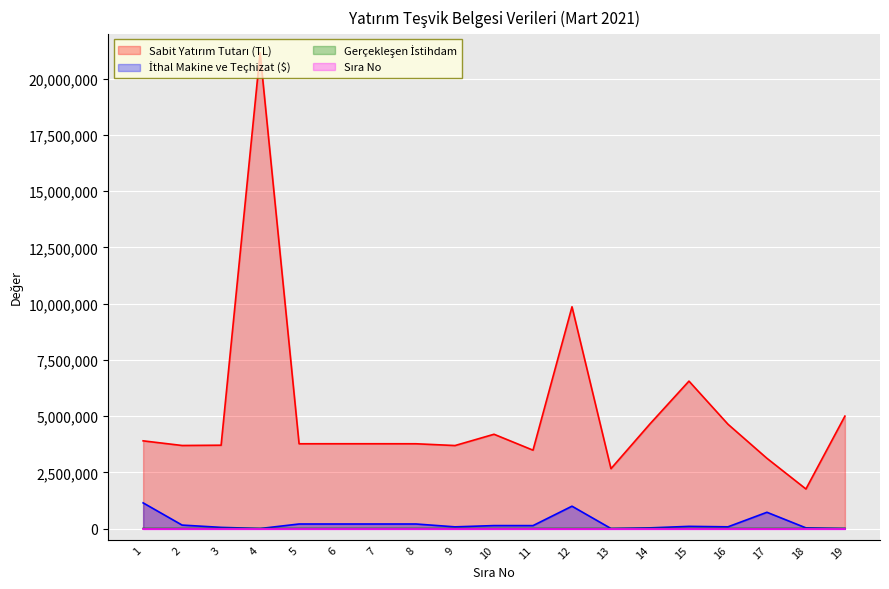

What is the sum of all Sabit Yatırım Tutarı (TL) values?

97165044